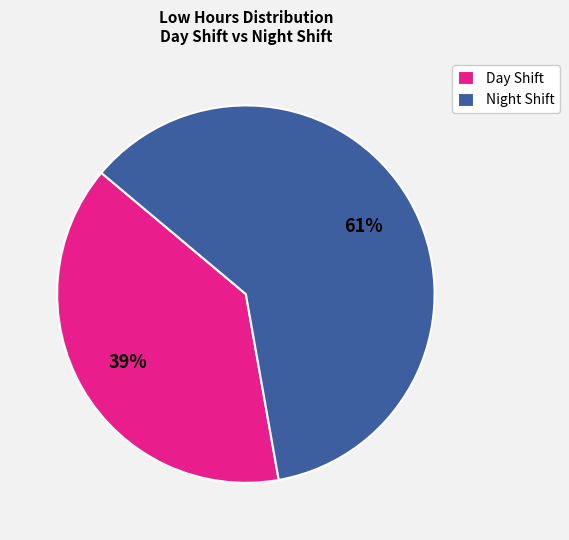

To the nearest percent, what is the average slice percentage?

50%